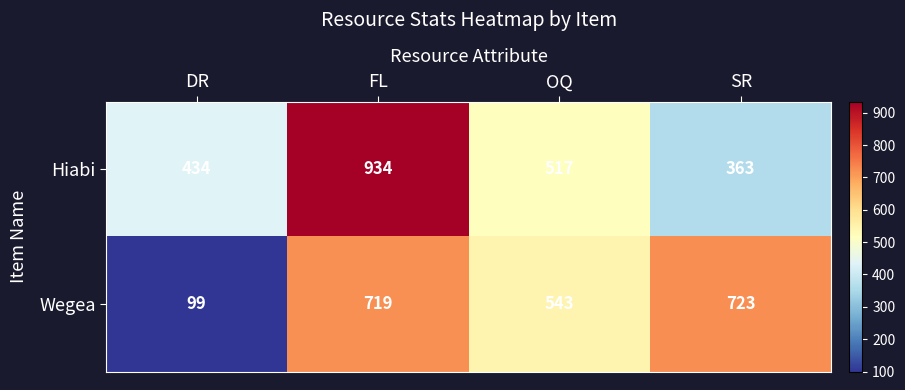

At which category is the sum across all series the highest?

FL